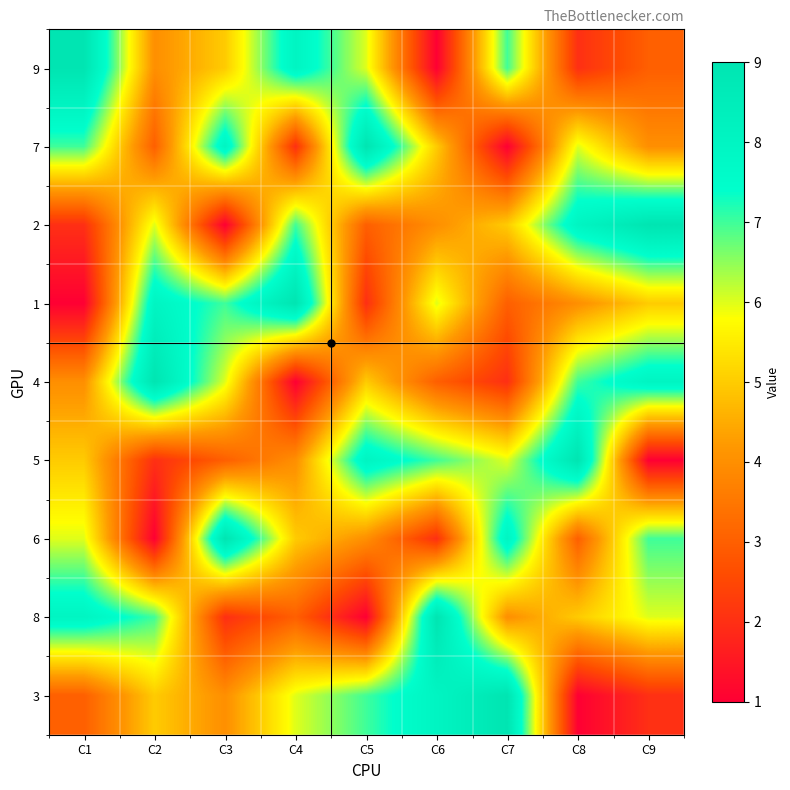

How many distinct data groups are displayed?

9